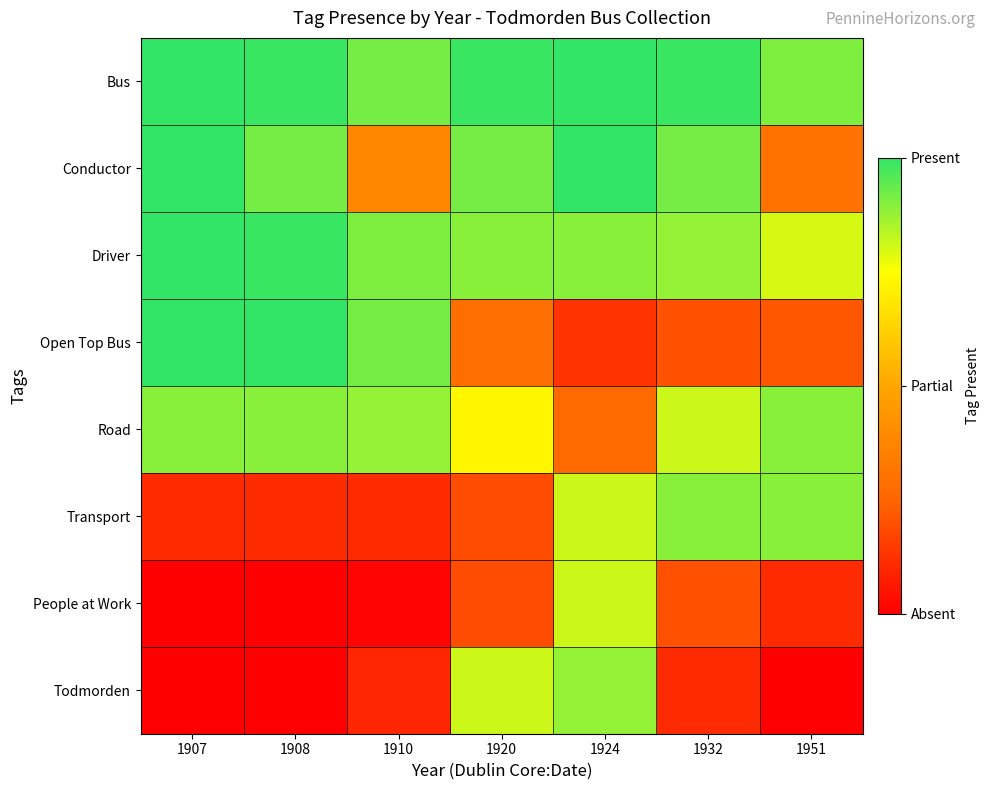

Reading left to right, list all the values displayed in this chart.

Bus: 1907=1.0	1908=1.0	1910=0.9	1920=1.0	1924=1.0	1932=1.0	1951=0.9
Conductor: 1907=1.0	1908=0.9	1910=0.4	1920=0.9	1924=1.0	1932=0.9	1951=0.3
Driver: 1907=1.0	1908=1.0	1910=0.9	1920=0.9	1924=0.9	1932=0.9	1951=0.8
Open Top Bus: 1907=1.0	1908=1.0	1910=0.9	1920=0.3	1924=0.1	1932=0.2	1951=0.2
Road: 1907=0.9	1908=0.9	1910=0.9	1920=0.7	1924=0.3	1932=0.8	1951=0.9
Transport: 1907=0.1	1908=0.1	1910=0.1	1920=0.2	1924=0.8	1932=0.9	1951=0.9
People at Work: 1907=0.0	1908=0.0	1910=0.0	1920=0.2	1924=0.8	1932=0.2	1951=0.1
Todmorden: 1907=0.0	1908=0.0	1910=0.1	1920=0.8	1924=0.9	1932=0.1	1951=0.0